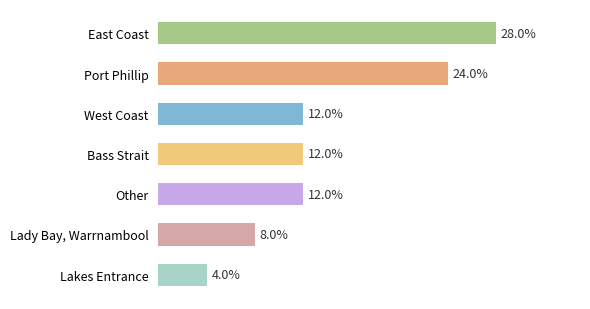

Which has a higher value, Lakes Entrance or Lady Bay, Warrnambool?

Lady Bay, Warrnambool